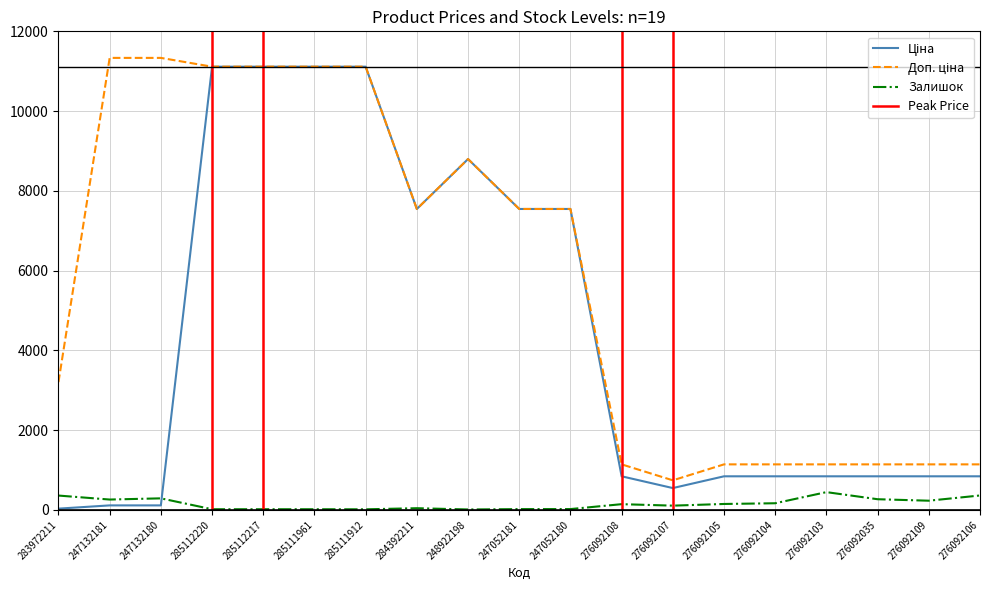

At which label does Доп. ціна first exceed 7545?

247132181